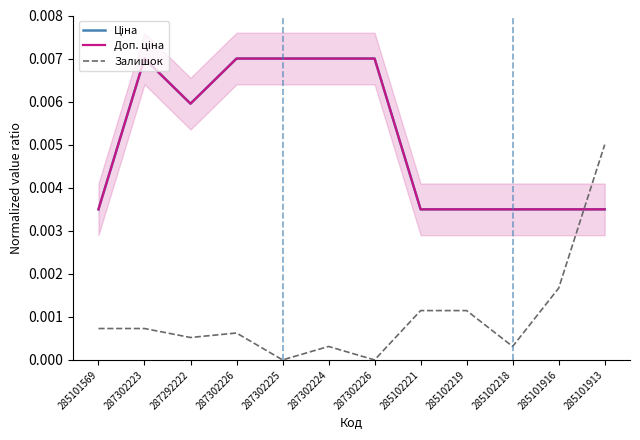

At which category is the sum across all series the highest?

287302223